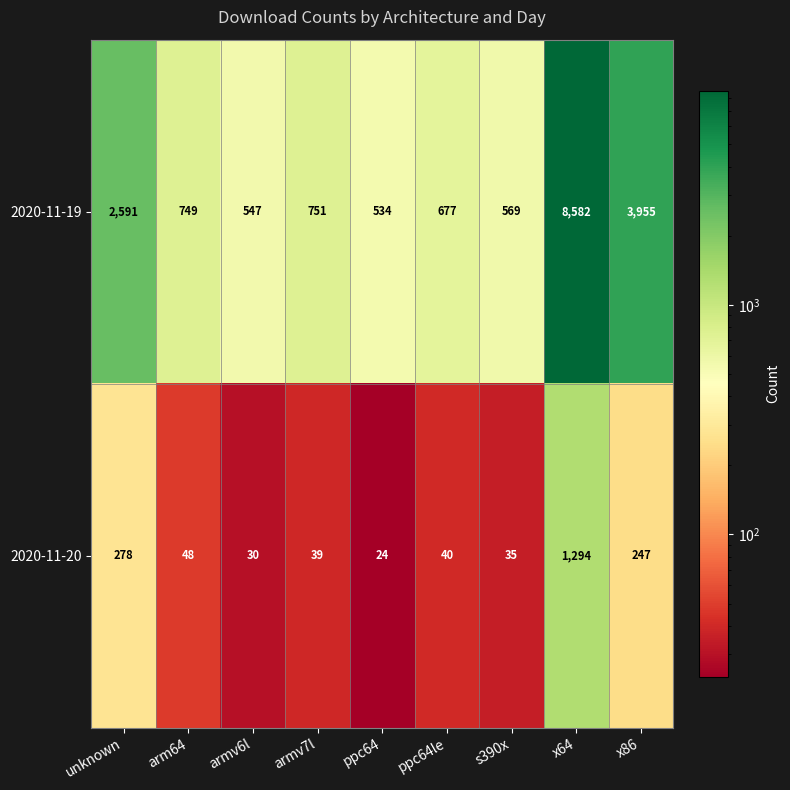

What is the sum of all 2020-11-19 values?

18955